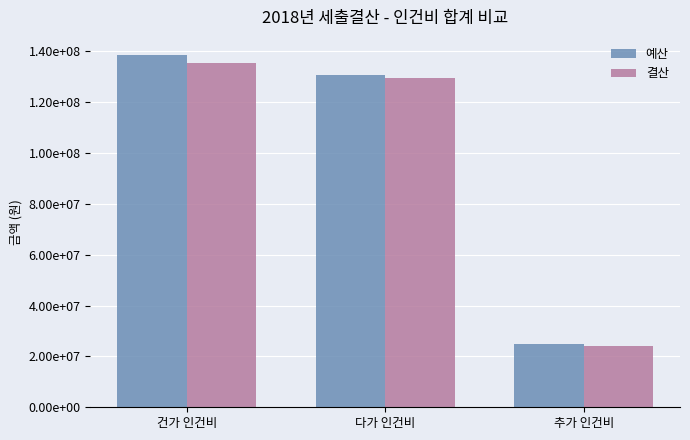

What is the spread (max minus min) of values at 다가 인건비?

1101890